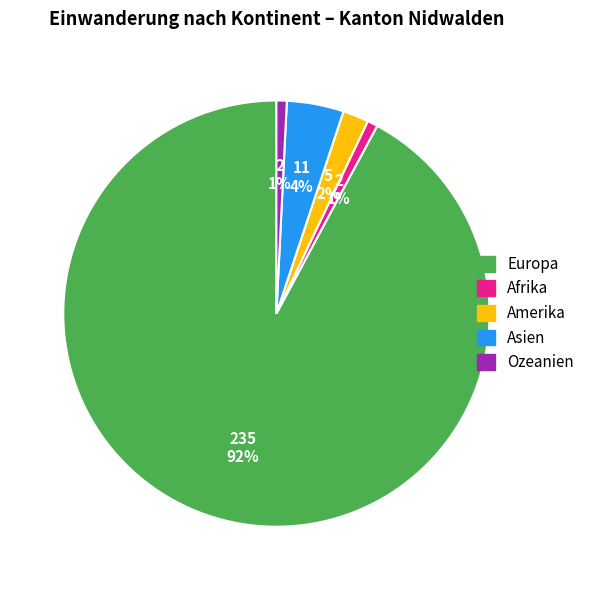

To the nearest percent, what is the difference between the largest and smallest slice percentages?

91%